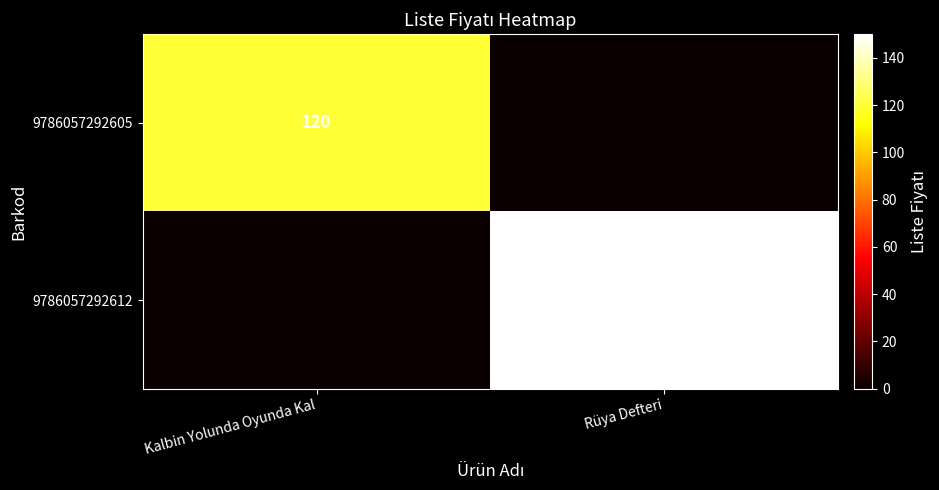

What is the difference between the 9786057292605 values at Rüya Defteri and Kalbin Yolunda Oyunda Kal?

120